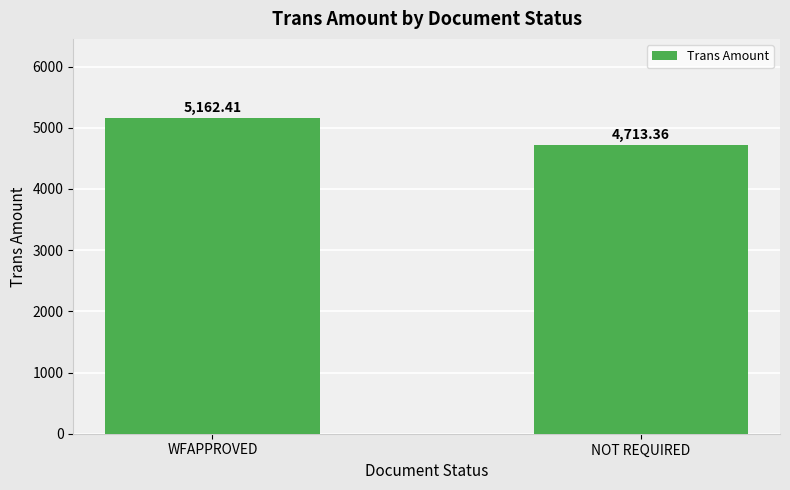

True or false: the data shows 7243.9 at NOT REQUIRED.

False